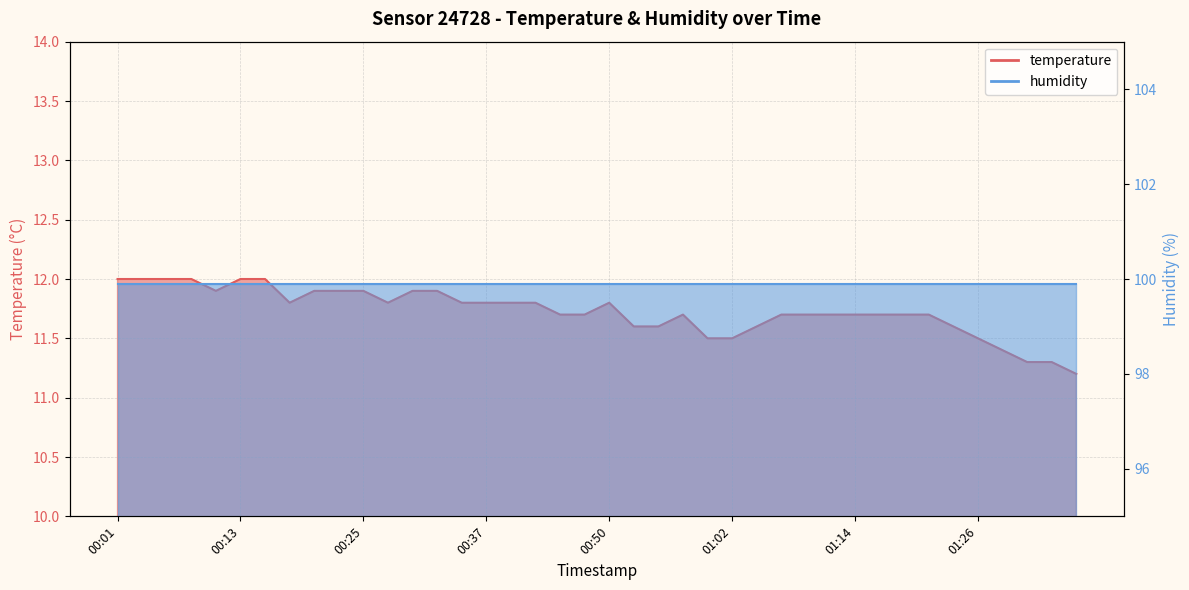

The value at 00:16 is 12.0. True or false?

True